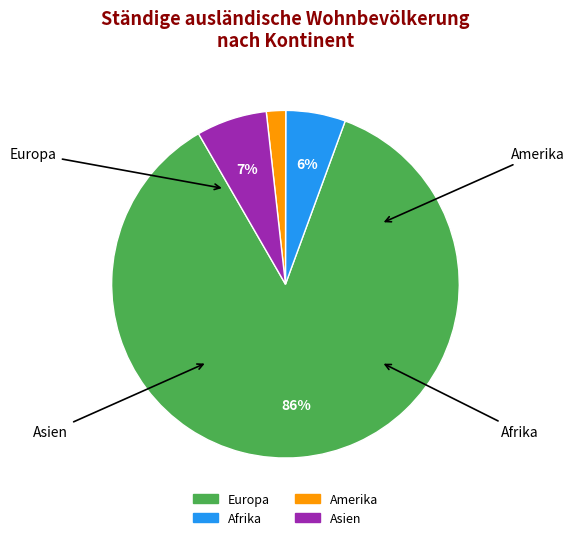

Is the sum of Europa and Amerika greater than half?

Yes